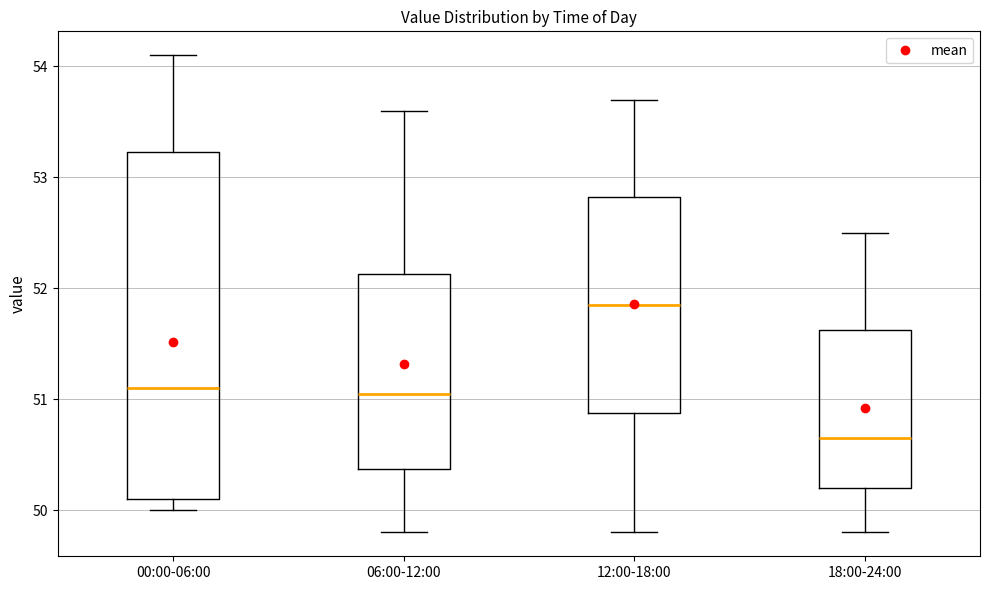

Which box is the tallest, from its lower edge to its upper edge?

00:00-06:00